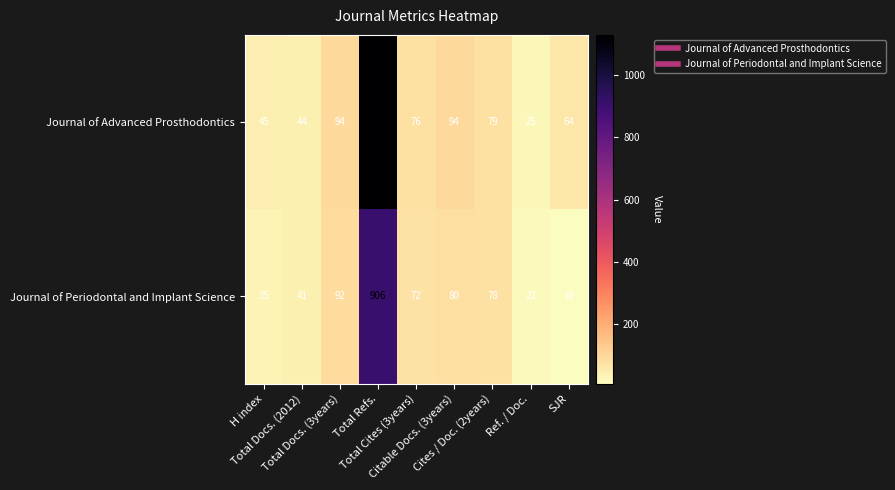

Which series has the largest range (max minus min)?

Journal of Advanced Prosthodontics